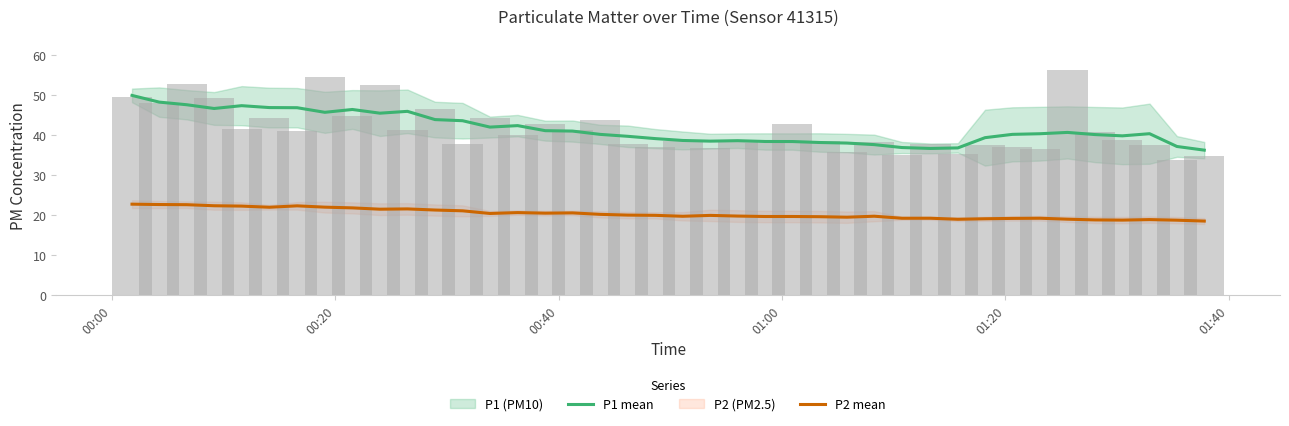

How many data points in P1 mean are above 40?

23